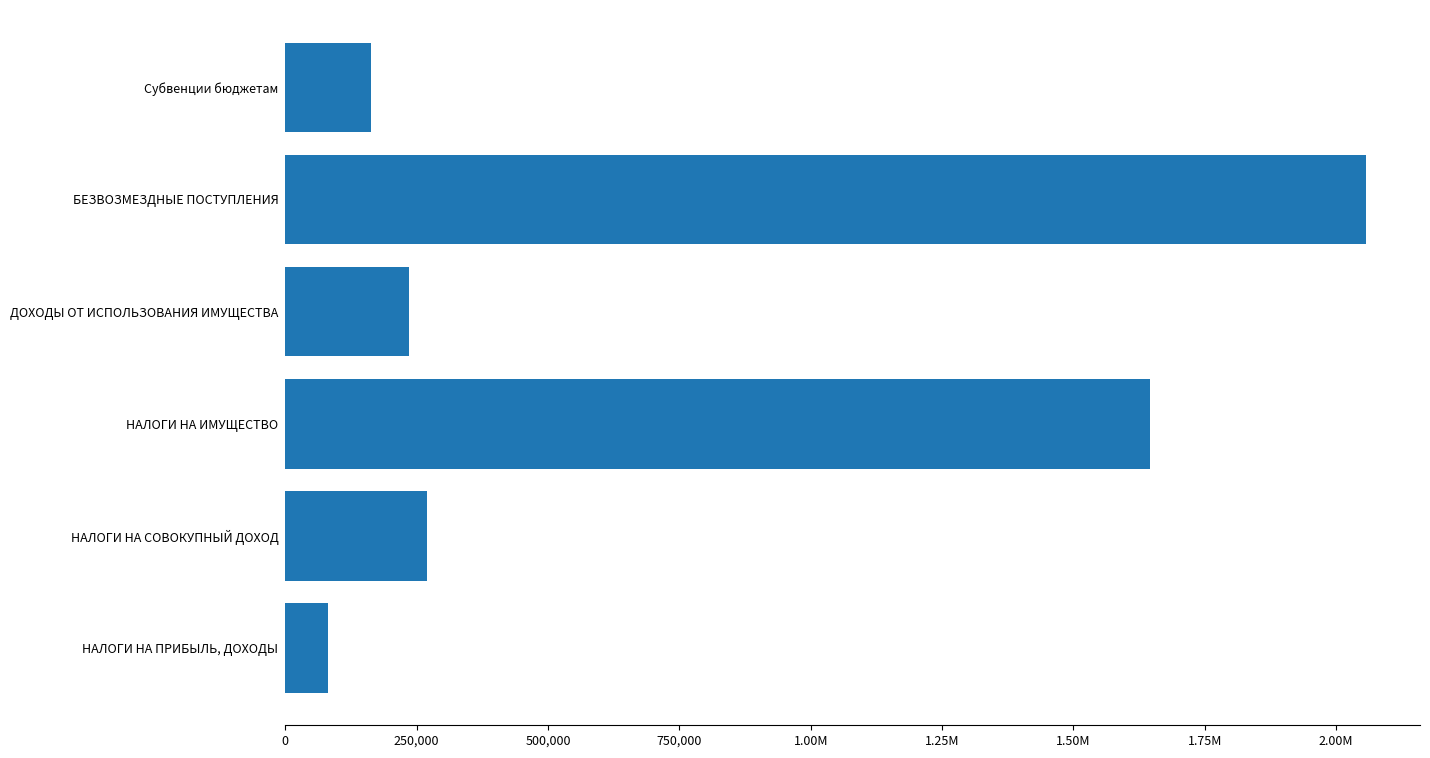

What is the greatest value displayed?

2056748